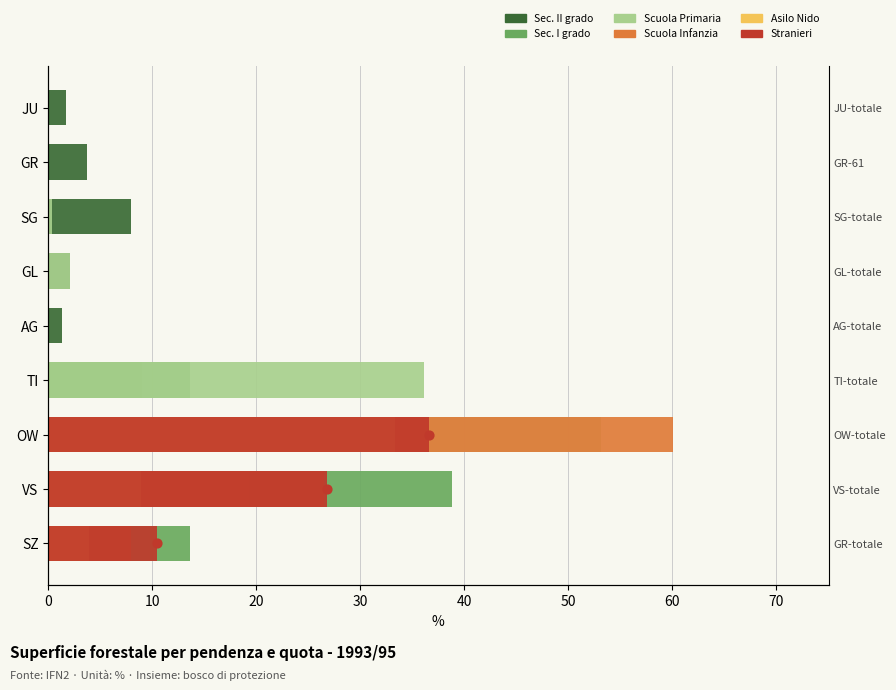

Which series contains the highest Y value?

Scuola Infanzia